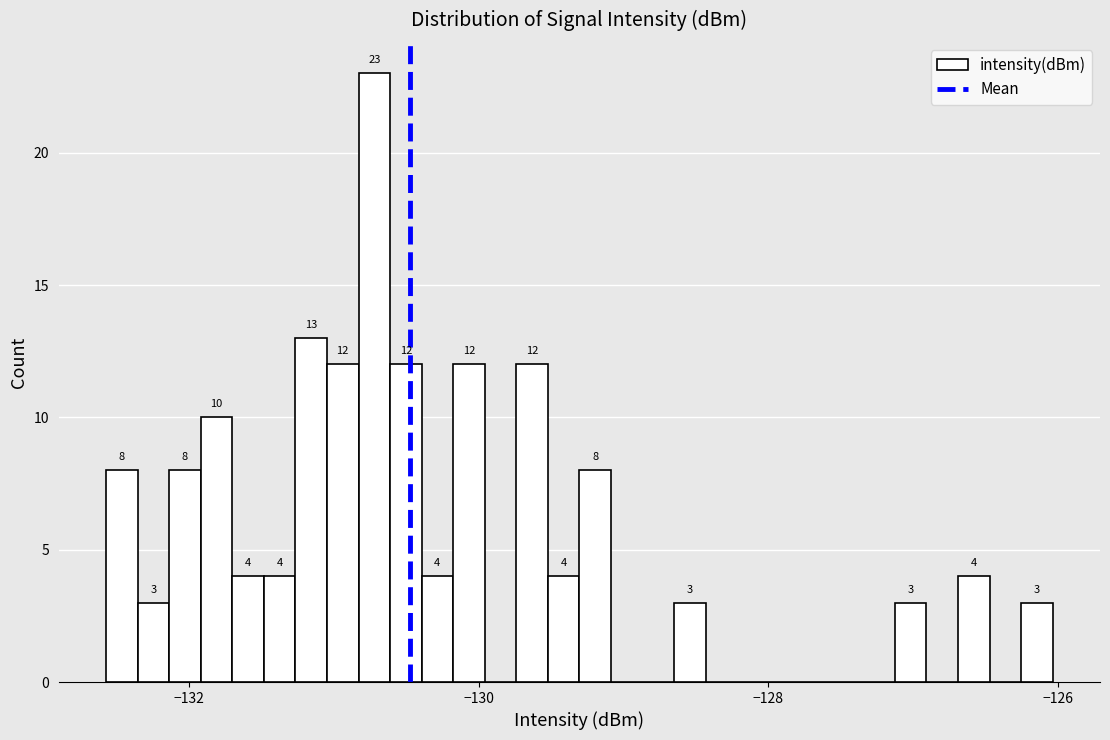

Around what value on the x-axis is the tallest bar? Give the approximate position of its centre, as read against the axis.

-130.8